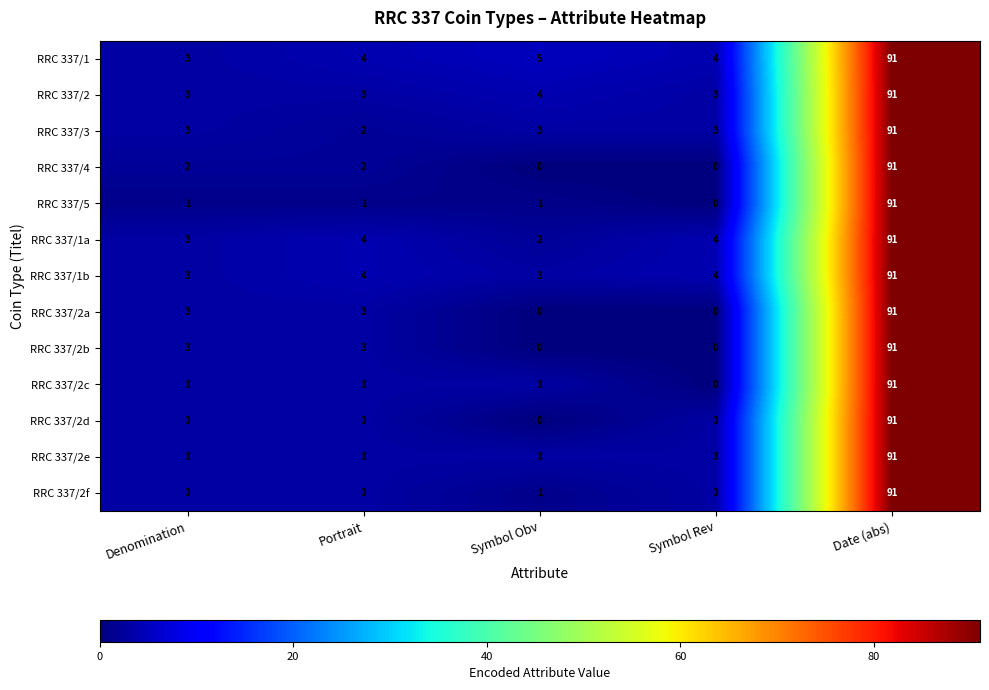

Count the number of categories in the chart.

5